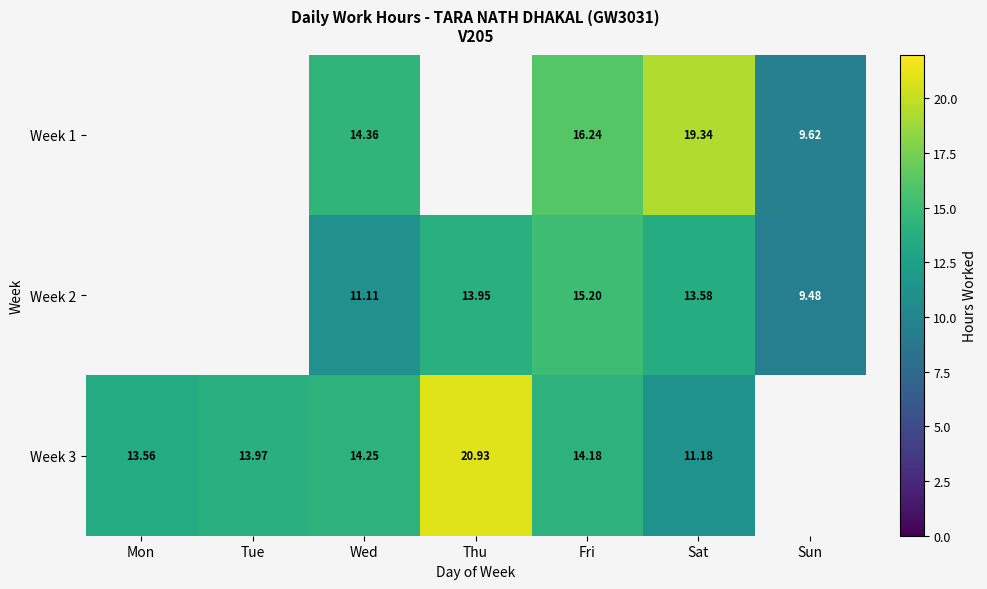

What is the maximum value for Week 3?

20.9